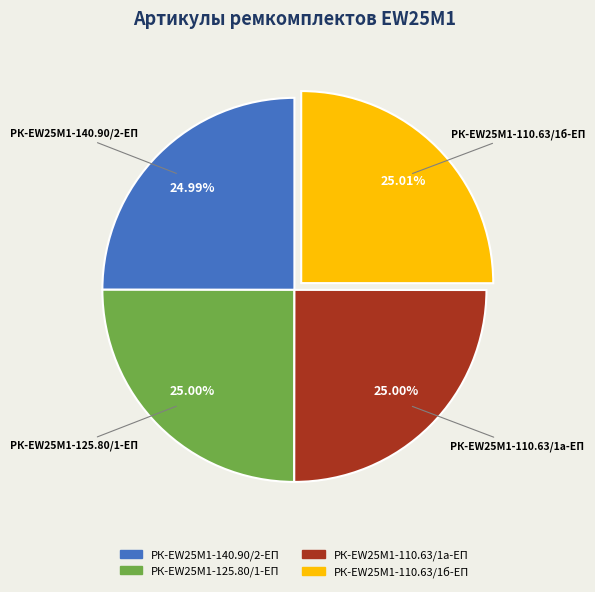

Does any single category account for the majority?

No